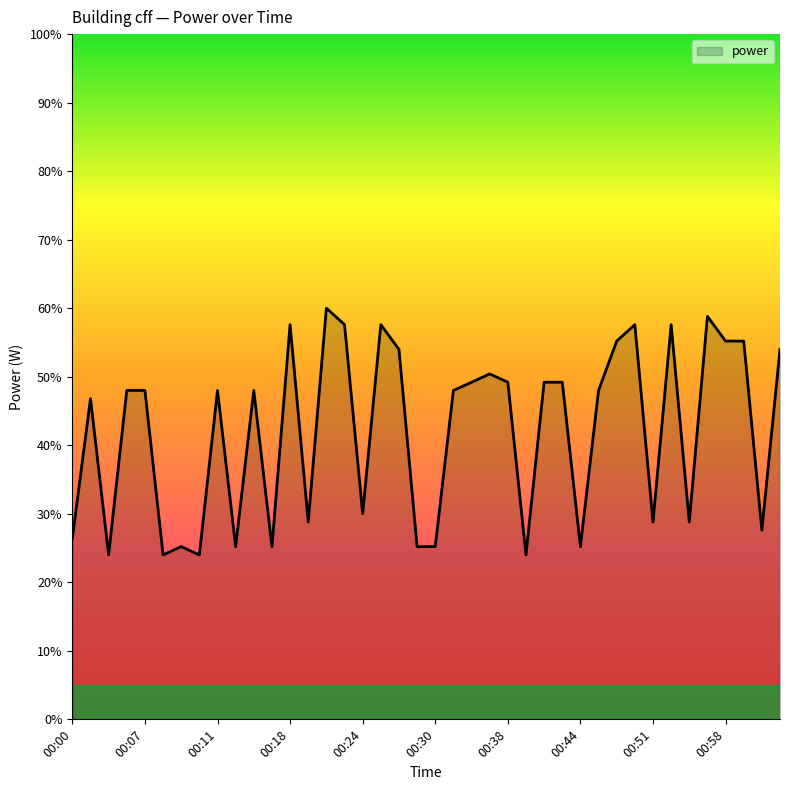

What is the greatest value displayed?

60.0